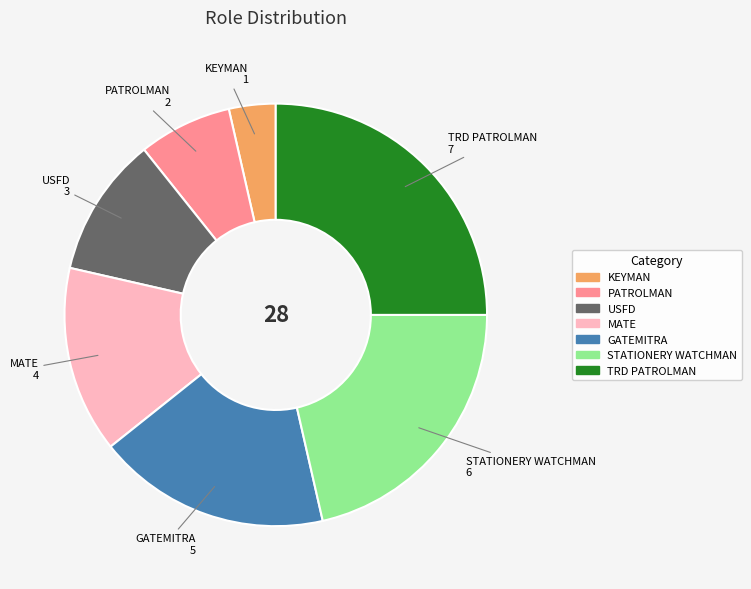

Does any single category account for the majority?

No